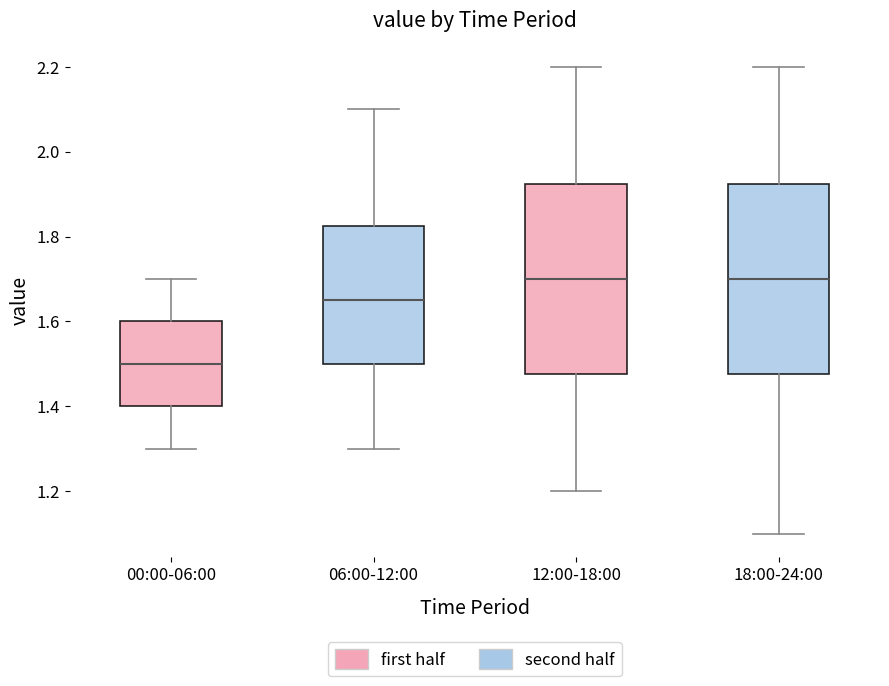

Reading left to right, read every box against the y-axis: the position of its median line, the range the box covers, and the ends of its whiskers. The values are not printed on the chart, so give them approximately, as read against the axis.

00:00-06:00: median 1.50, box 1.40 to 1.60, whiskers 1.30 to 1.70
06:00-12:00: median 1.66, box 1.50 to 1.82, whiskers 1.30 to 2.10
12:00-18:00: median 1.70, box 1.48 to 1.92, whiskers 1.20 to 2.20
18:00-24:00: median 1.70, box 1.48 to 1.92, whiskers 1.10 to 2.20